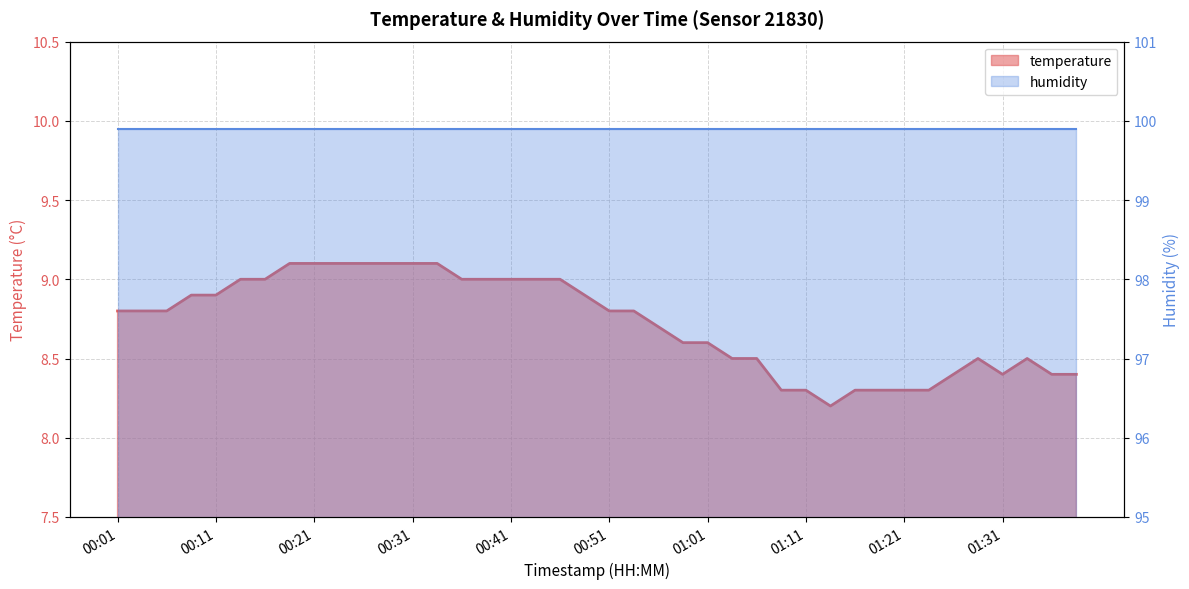

True or false: there are more than 2 points higher than both neighbors.

False